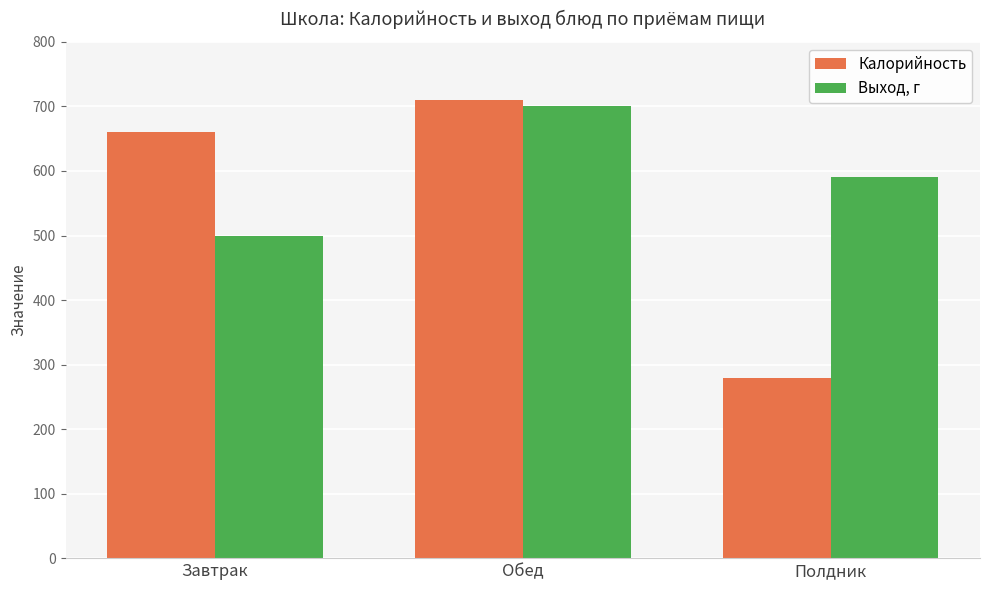

Between Обед and Полдник, which series saw the biggest shift?

Калорийность